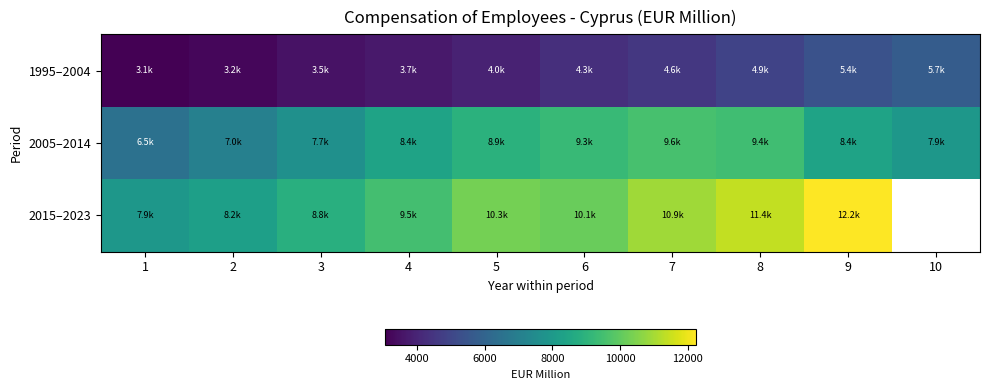

What is the minimum value shown in the chart?

3064.6